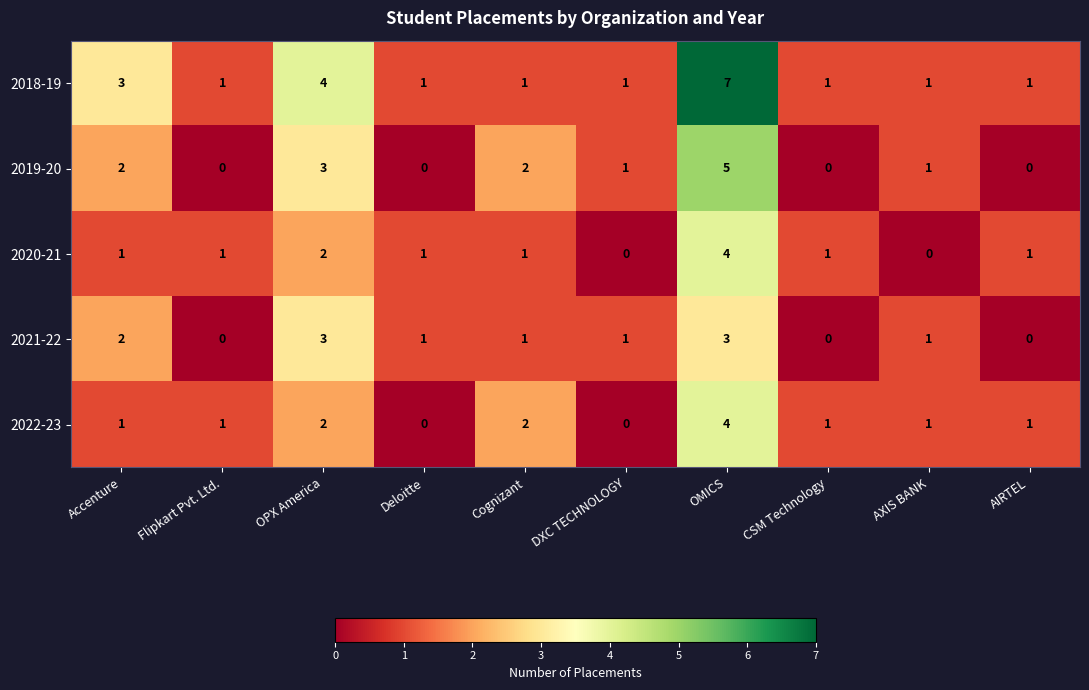

What is the sum of the 2019-20 values at OPX America and Accenture?

5